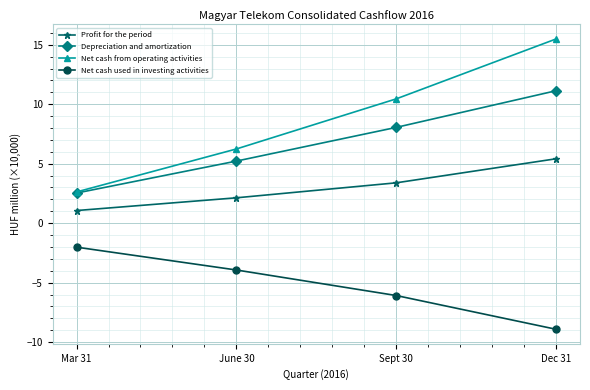

Which series has the largest range (max minus min)?

Net cash from operating activities